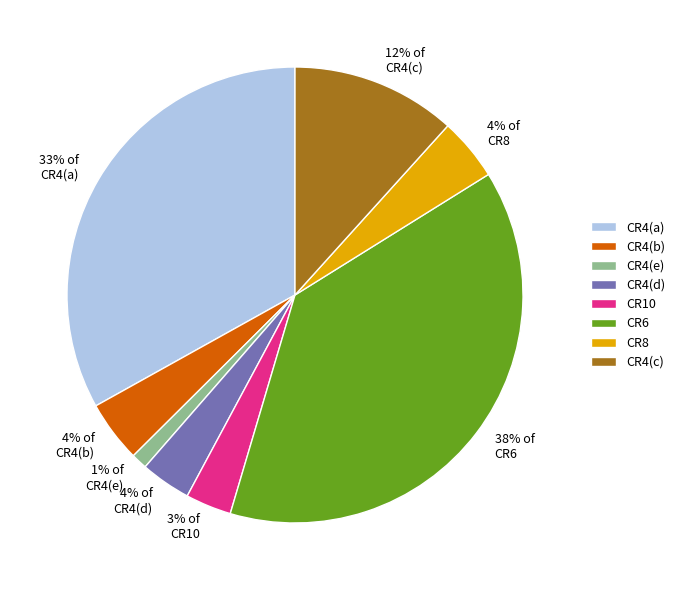

Which slice is the largest?

CR6